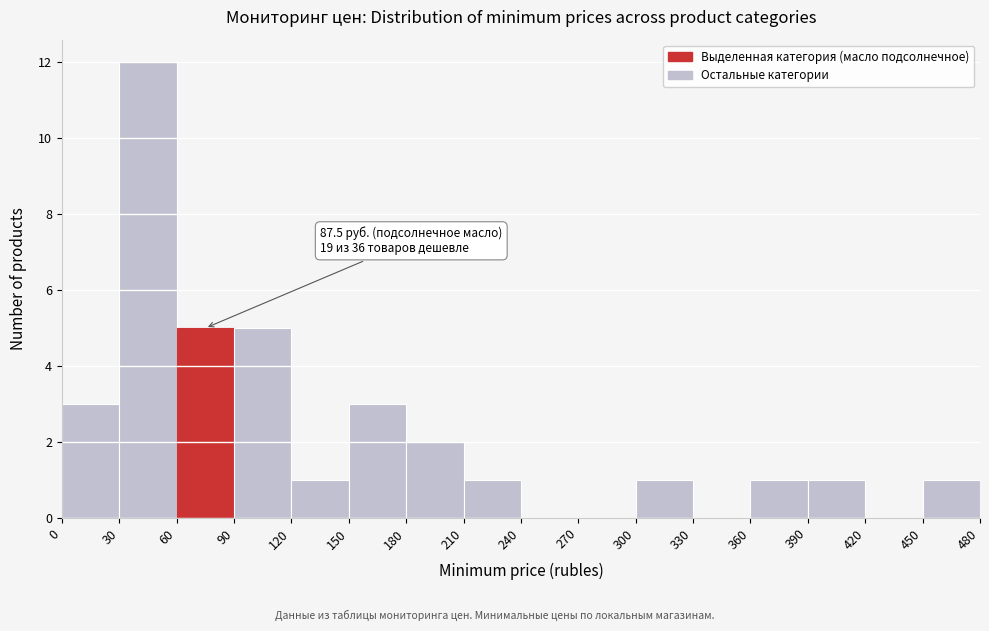

Over which range of the x-axis is the bar tallest?

30 to 60